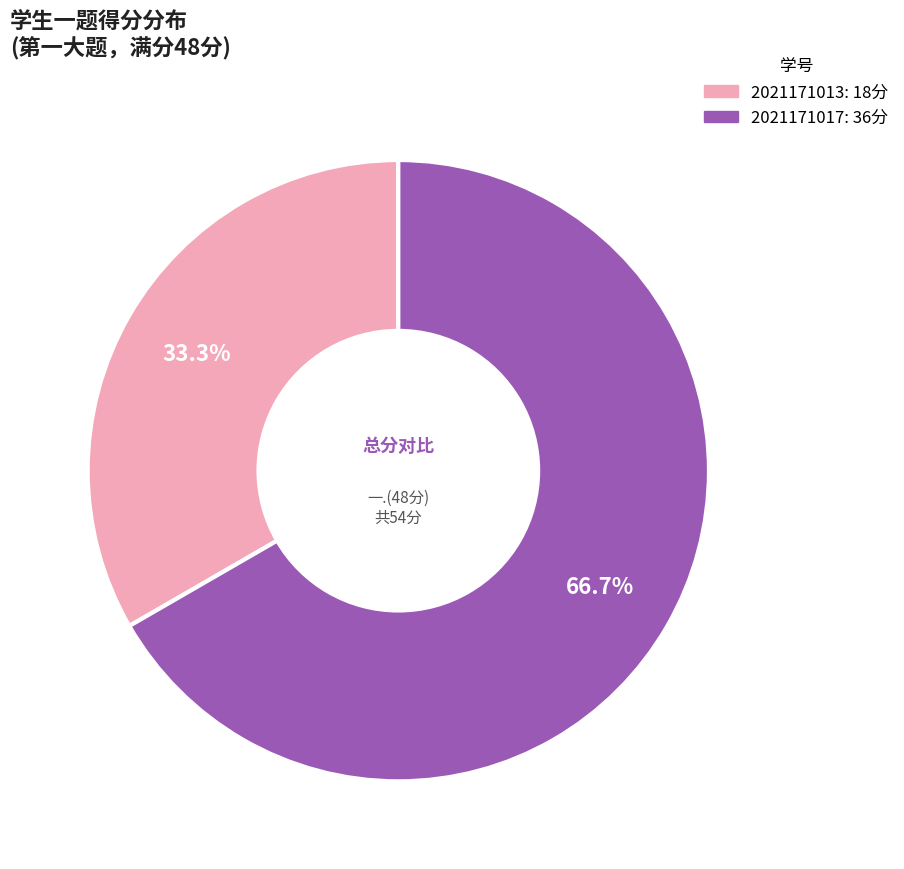

What is the majority slice?

2021171017